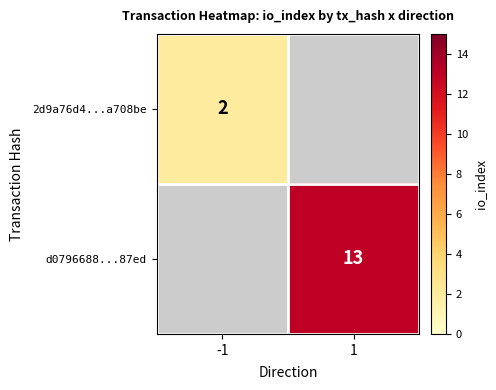

Is the value of d0796688...87ed at 1 greater than the value of 2d9a76d4...a708be at -1?

Yes